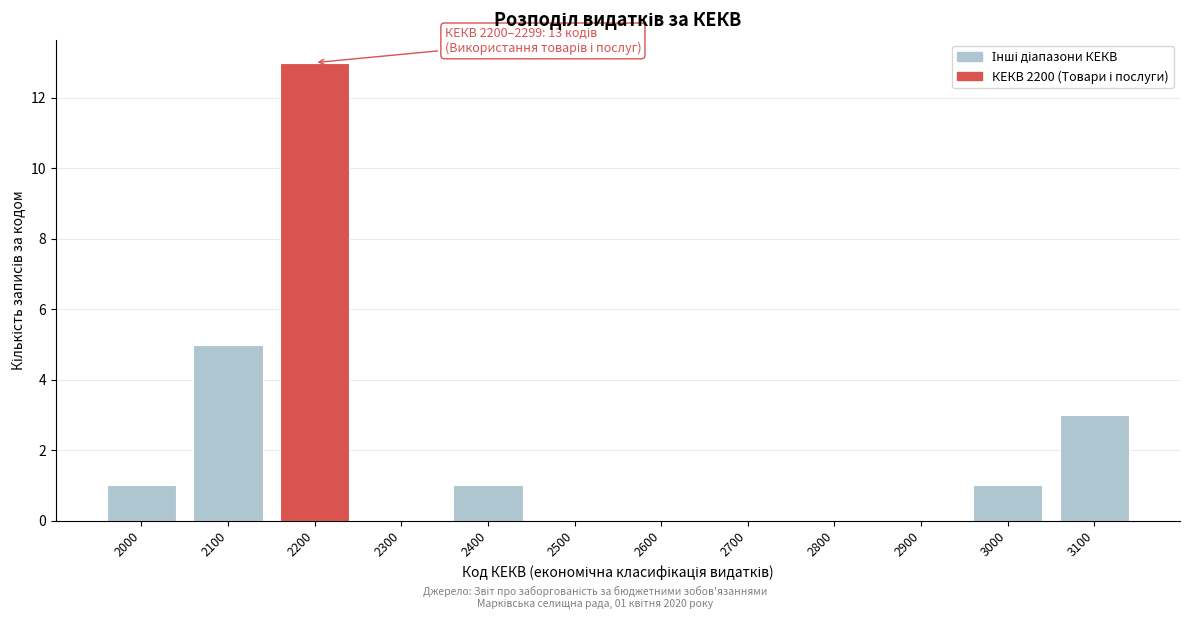

Reading left to right, what are all the values shown in this chart?

2000=1	2100=5	2200=13	2300=0	2400=1	2500=0	2600=0	2700=0	2800=0	2900=0	3000=1	3100=3